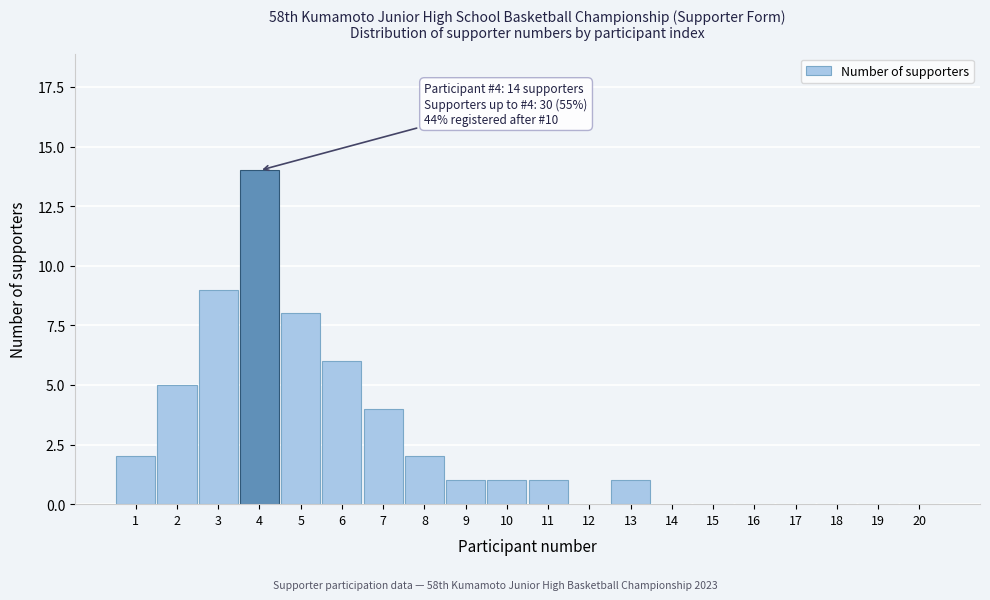

Reading right to left, extract all data points from this chart.

20=0	19=0	18=0	17=0	16=0	15=0	14=0	13=1	12=0	11=1	10=1	9=1	8=2	7=4	6=6	5=8	4=14	3=9	2=5	1=2